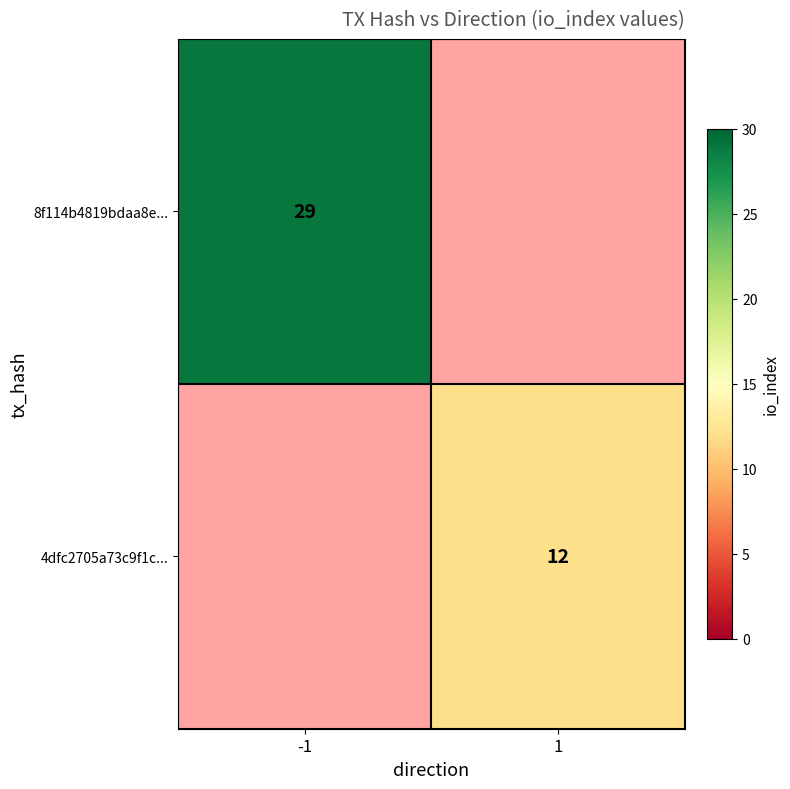

True or false: 8f114b4819bdaa8e... has a value of 45 at -1.

False